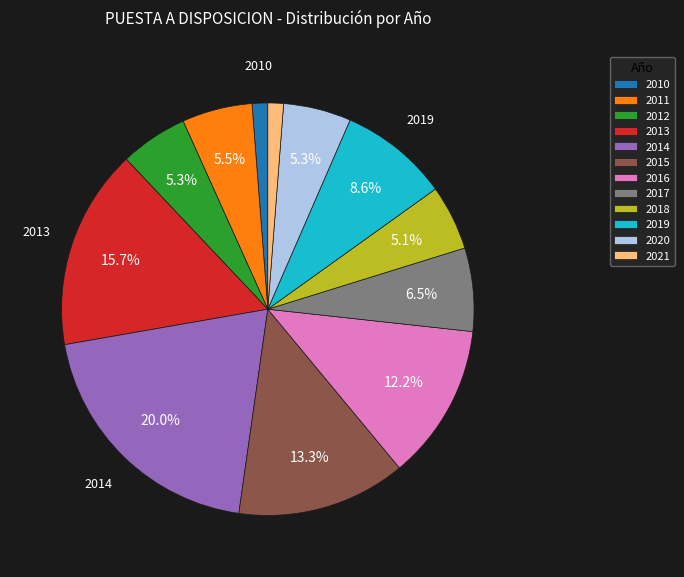

What is the largest slice in the pie chart?

2014